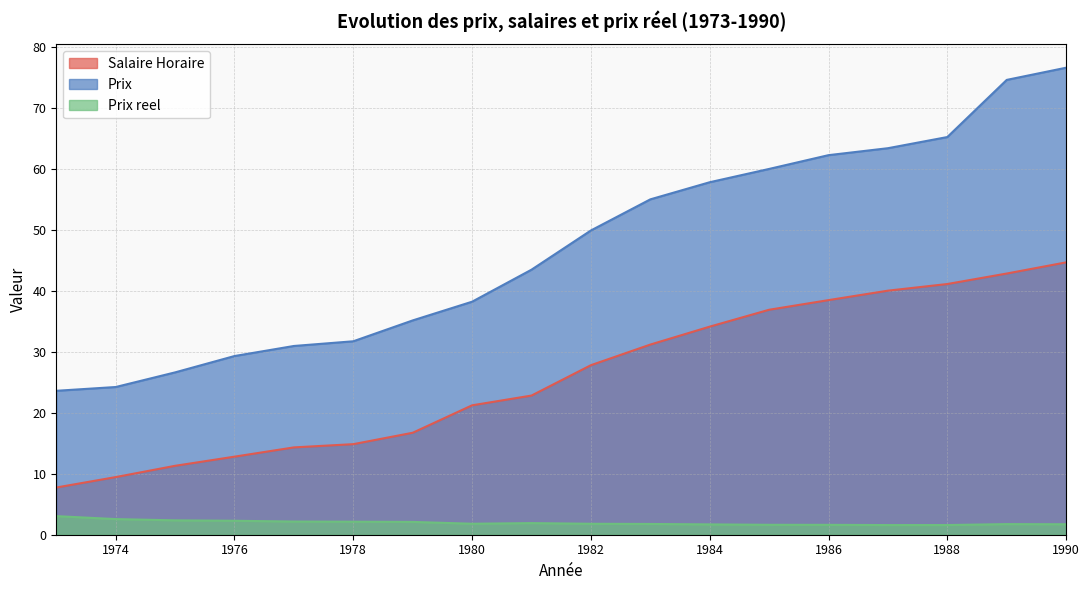

What is the sum of the Prix values at 1989 and 1982?

124.5